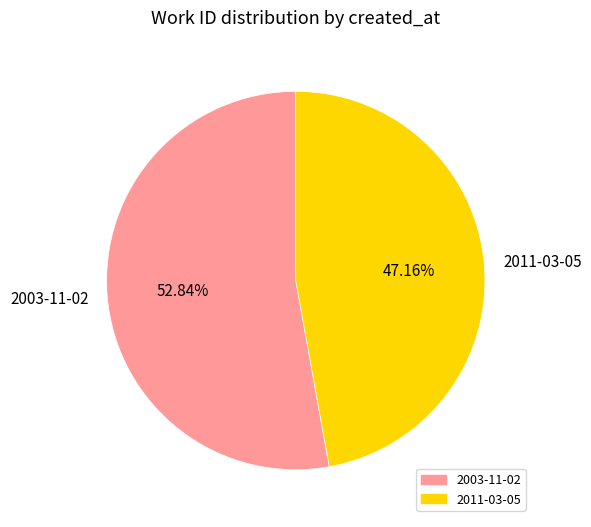

Between 2003-11-02 and 2011-03-05, which is larger?

2003-11-02